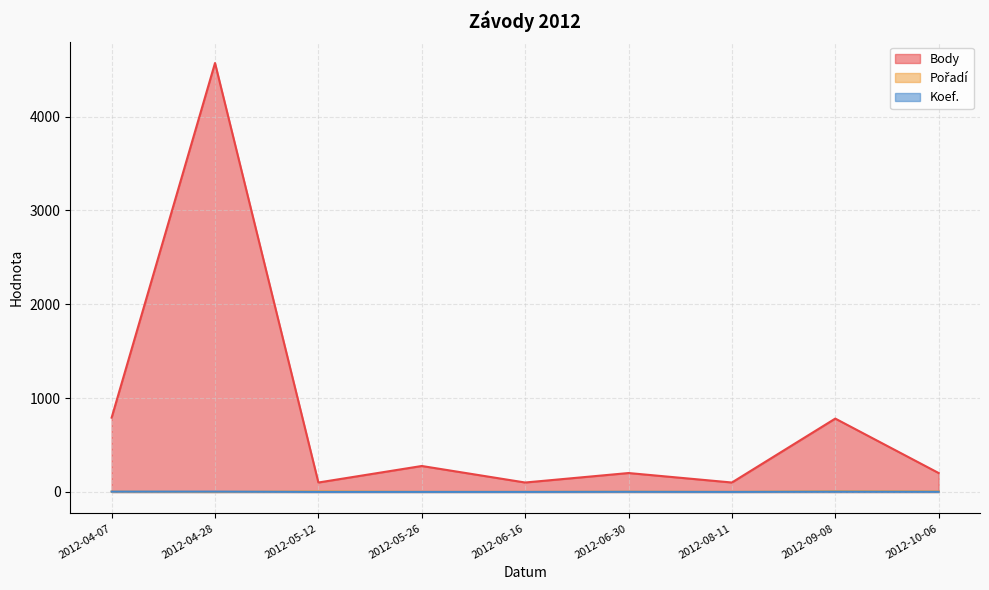

Rank the series by their maximum value, from highest to lowest.

Body, Pořadí, Koef.